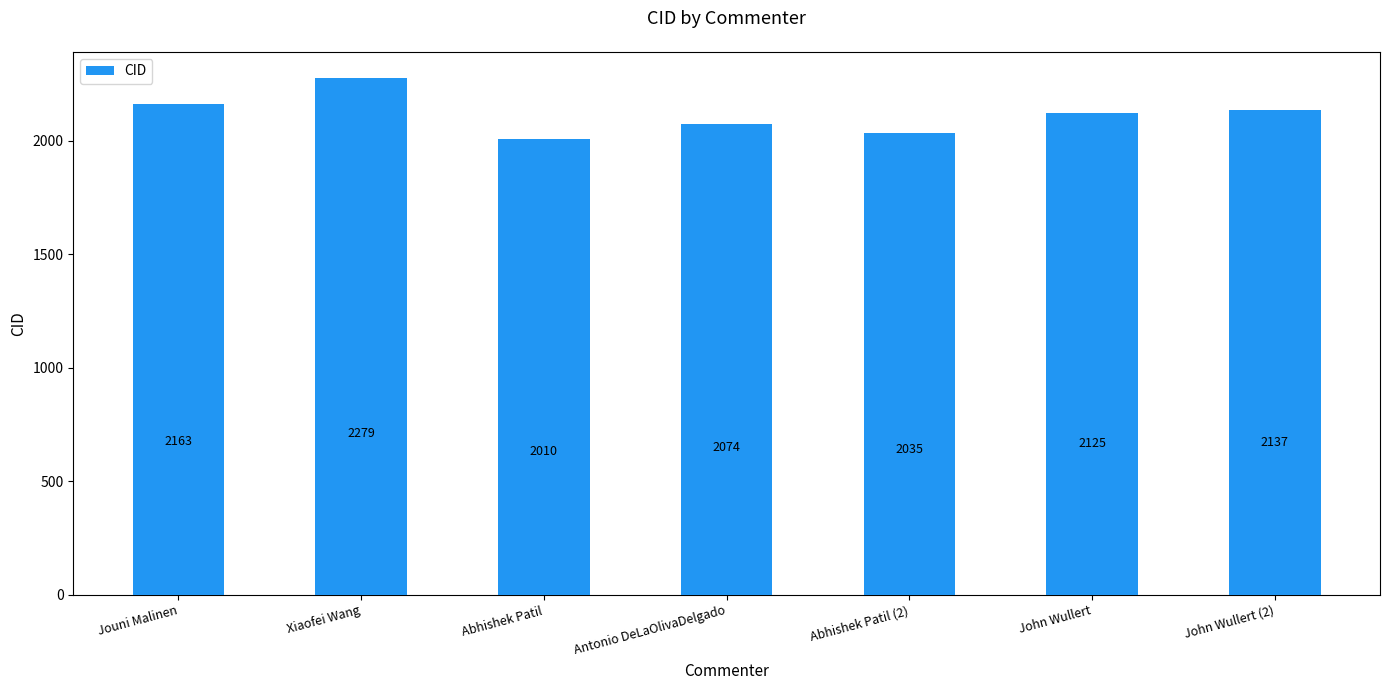

How many values are below 2125?

3